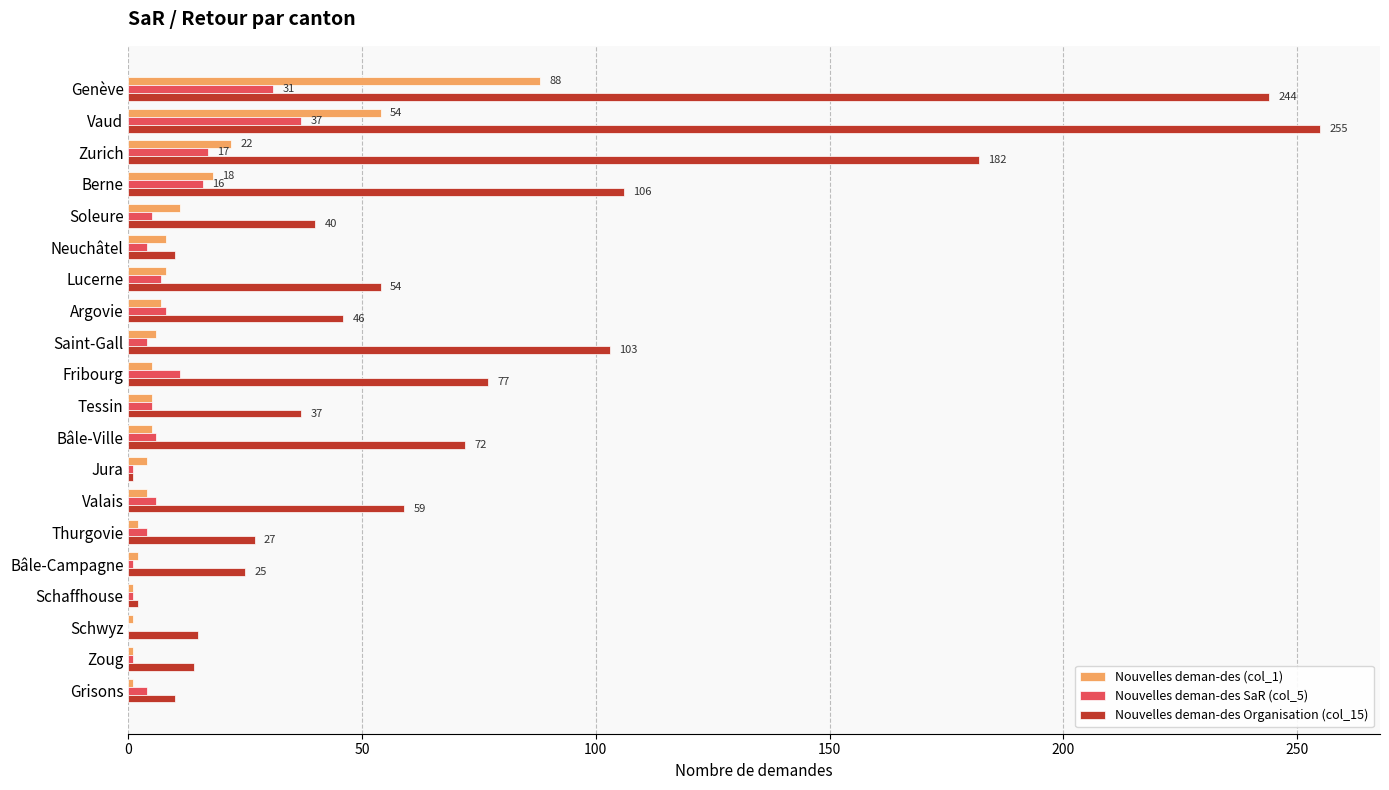

Which category has the highest value across all series?

Vaud